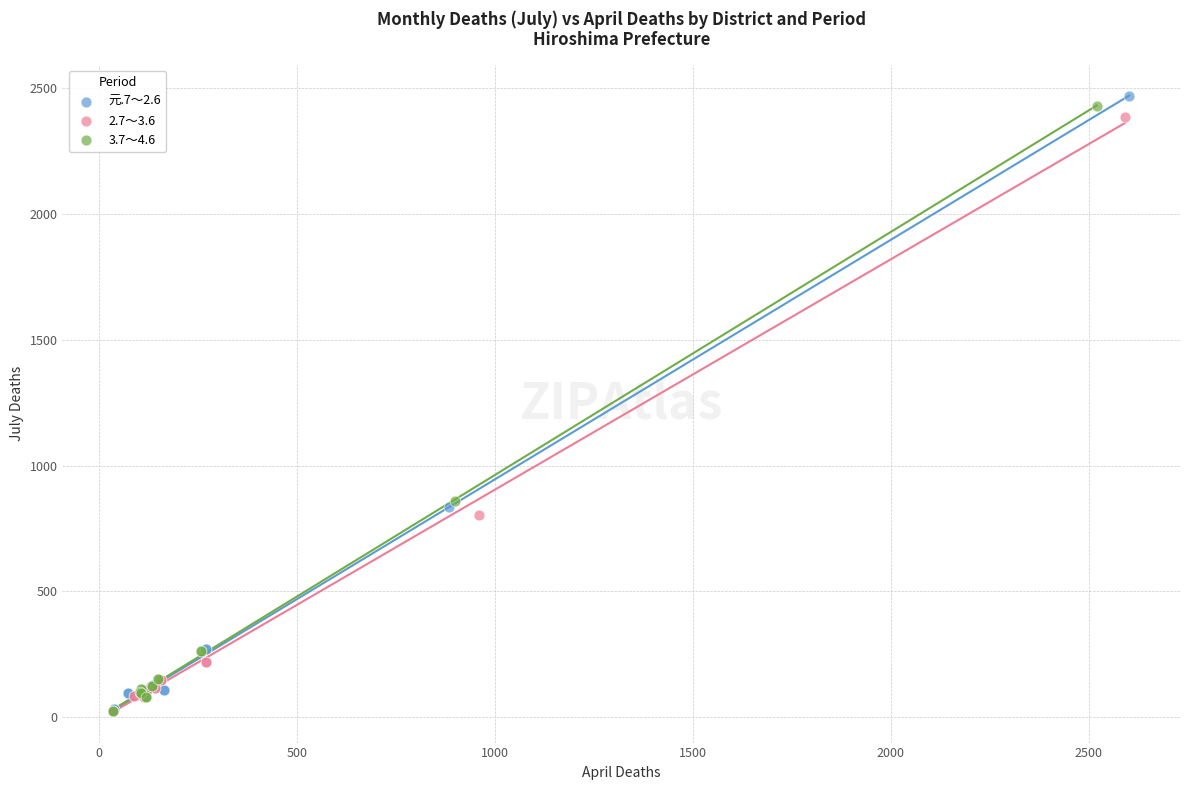

Which series has the widest spread of Y values?

元.7～2.6